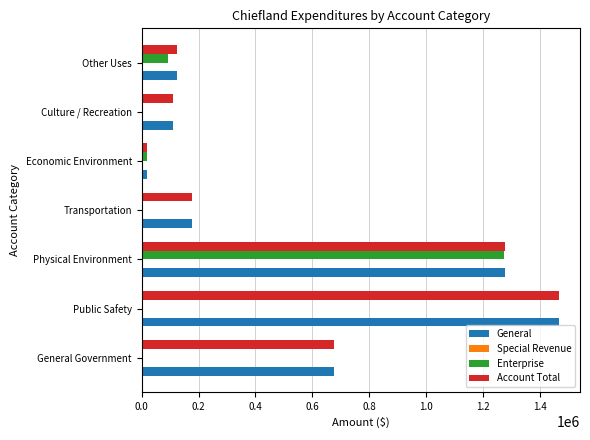

Is it true that Enterprise equals 1273138 at Physical Environment?

True